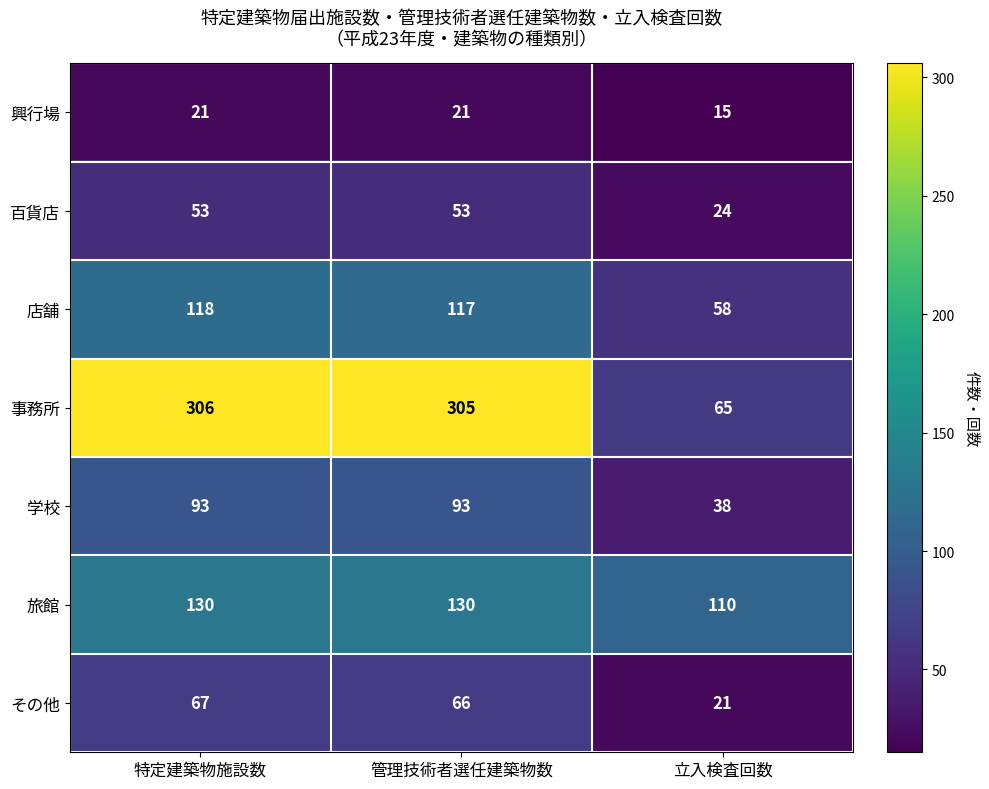

At how many categories does at least one series exceed 205?

2